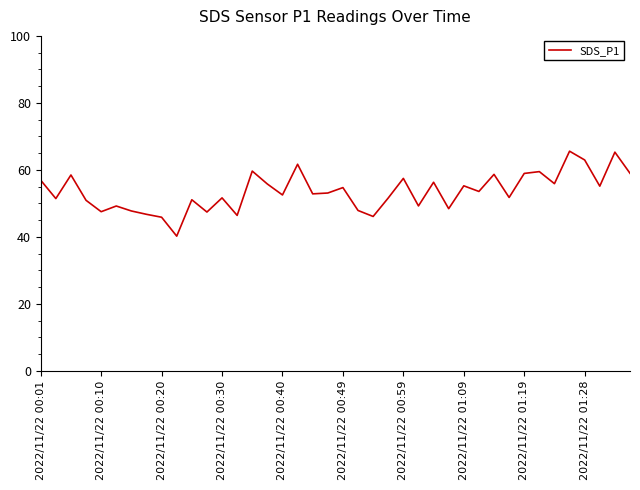

What is the difference between the maximum and minimum values?

25.4